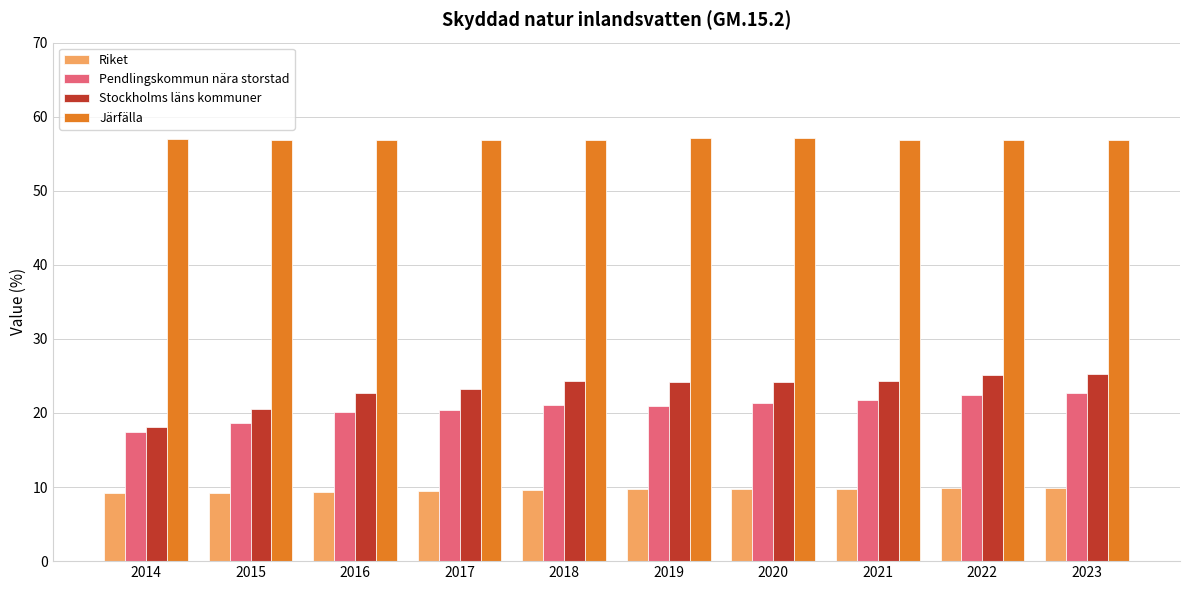

Read the Järfälla value at 2019.

57.1